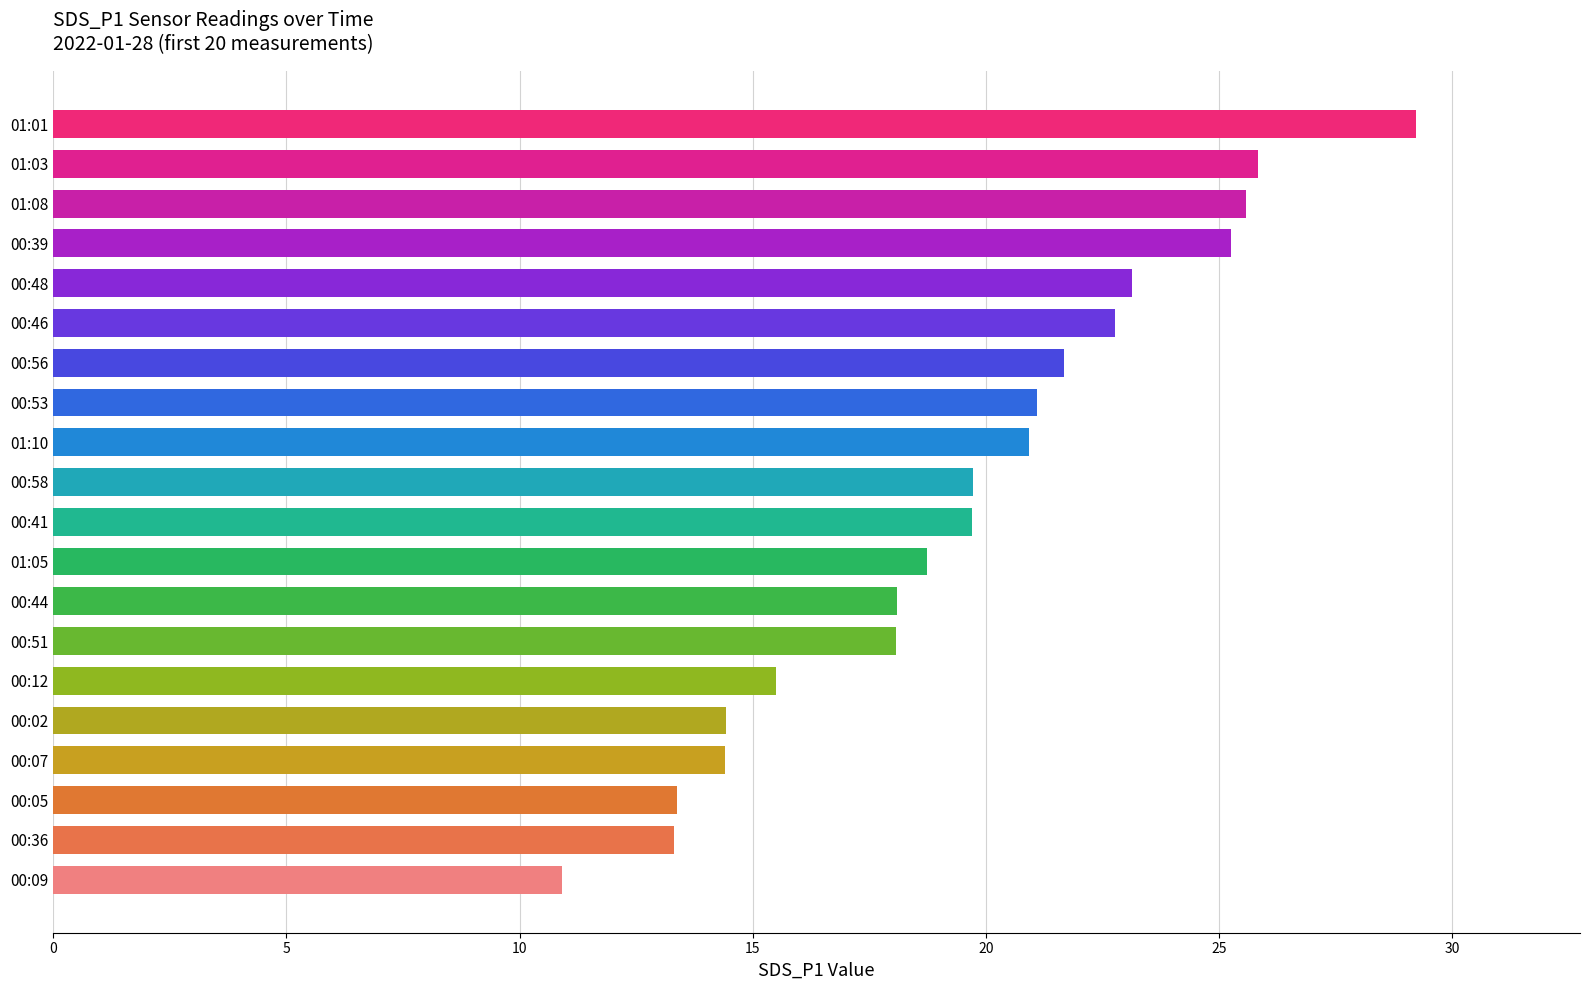

What value does the data have at 00:53?

21.1